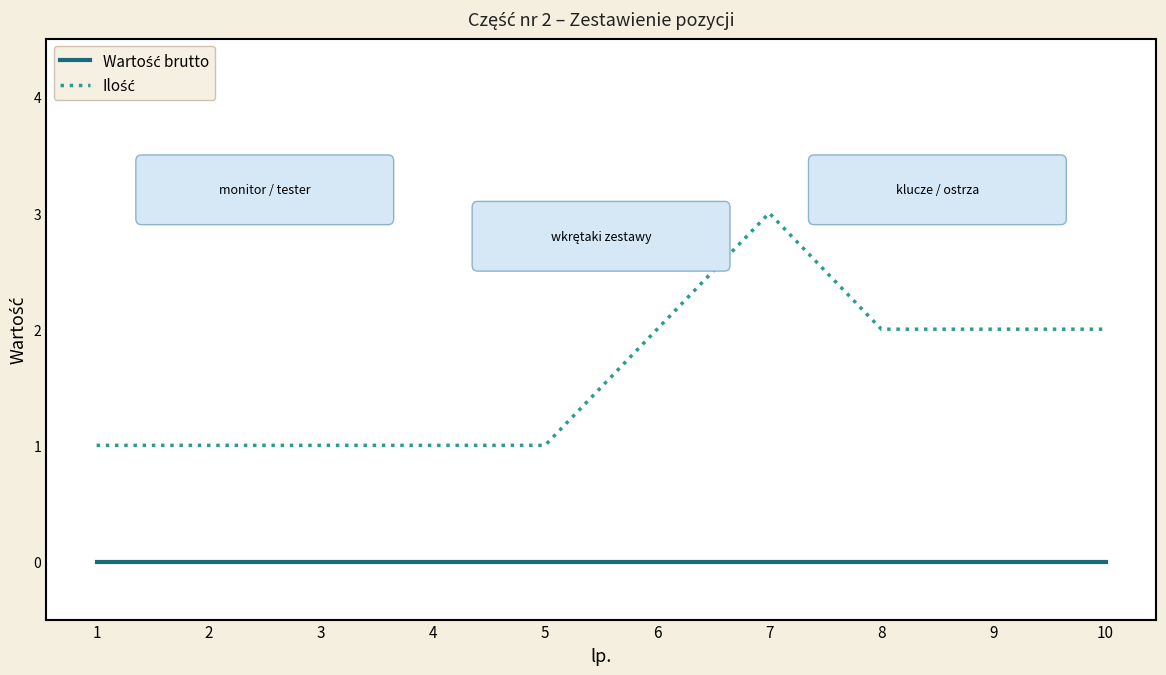

How many lines are shown in the chart?

2